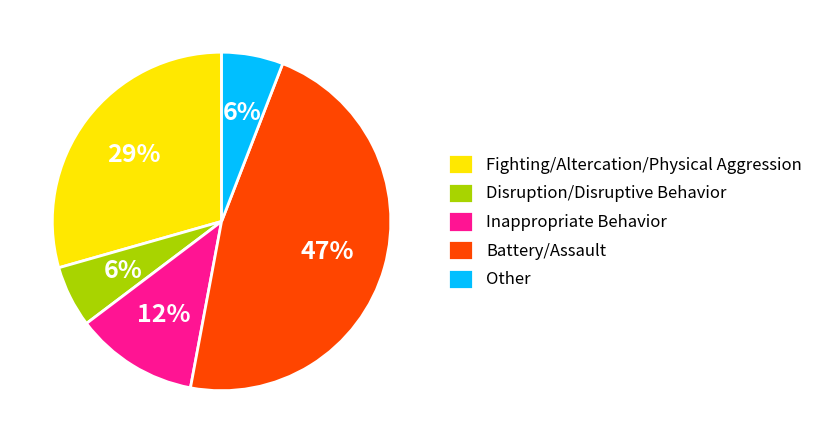

To the nearest percent, what portion does Other represent?

6%